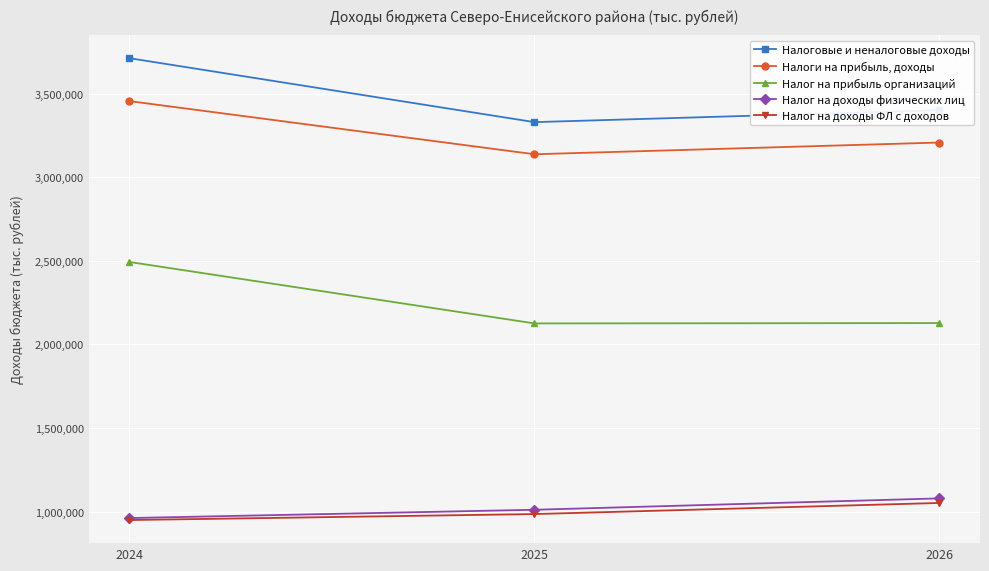

What is the difference between the Налоговые и неналоговые доходы values at 2025 and 2024?

382399.7